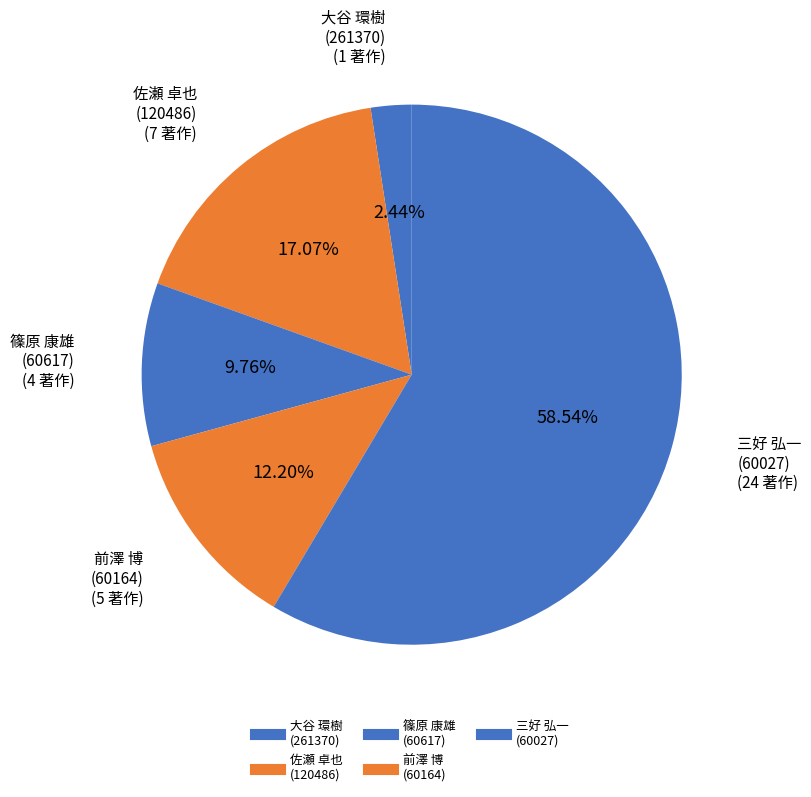

How many slices are in this pie chart?

5